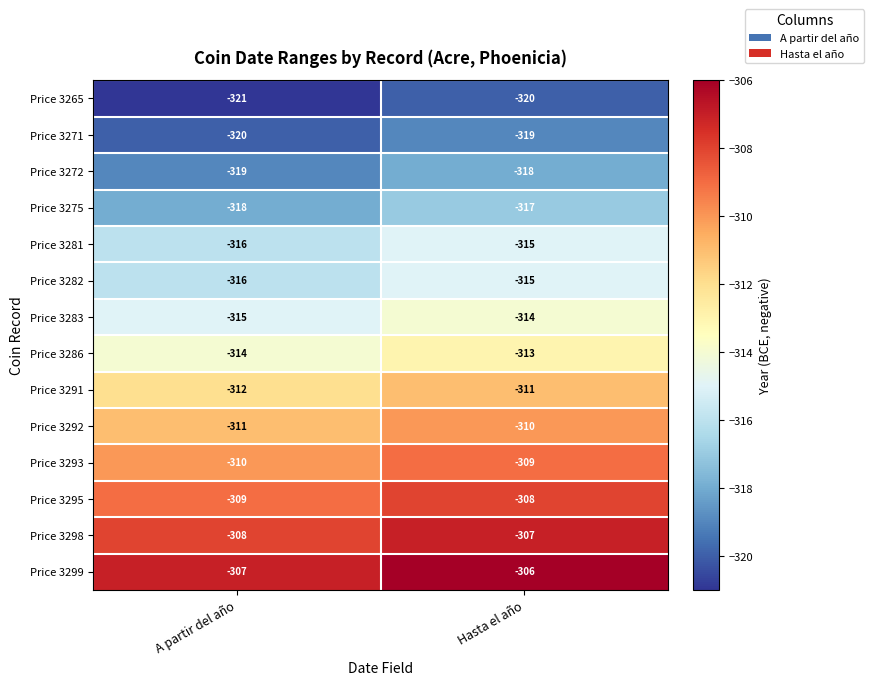

What is the difference between the highest and lowest values at Hasta el año?

14